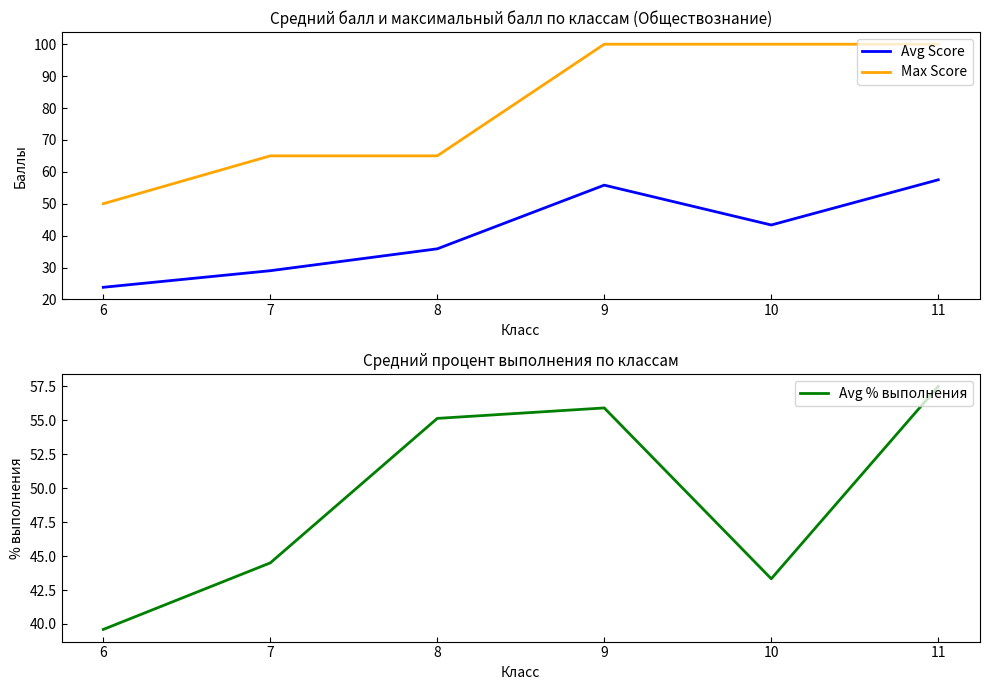

Reading left to right, list all the values displayed in this chart.

Avg Score: 6=23.8	7=29.0	8=35.9	9=55.8	10=43.3	11=57.5
Max Score: 6=50.0	7=65.0	8=65.0	9=100.0	10=100.0	11=100.0
Avg % выполнения: 6=39.6	7=44.5	8=55.1	9=55.9	10=43.3	11=57.5